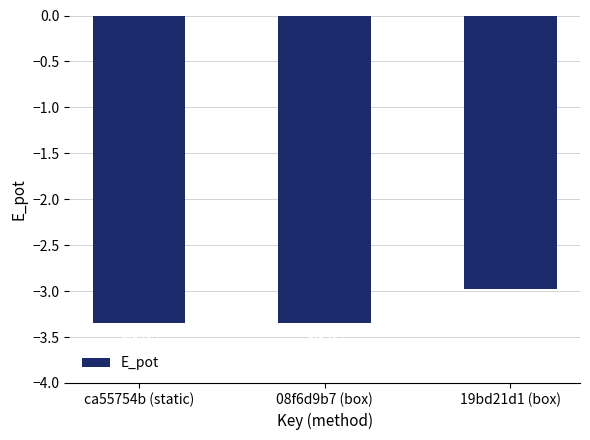

What position from the left is 19bd21d1 (box)?

3